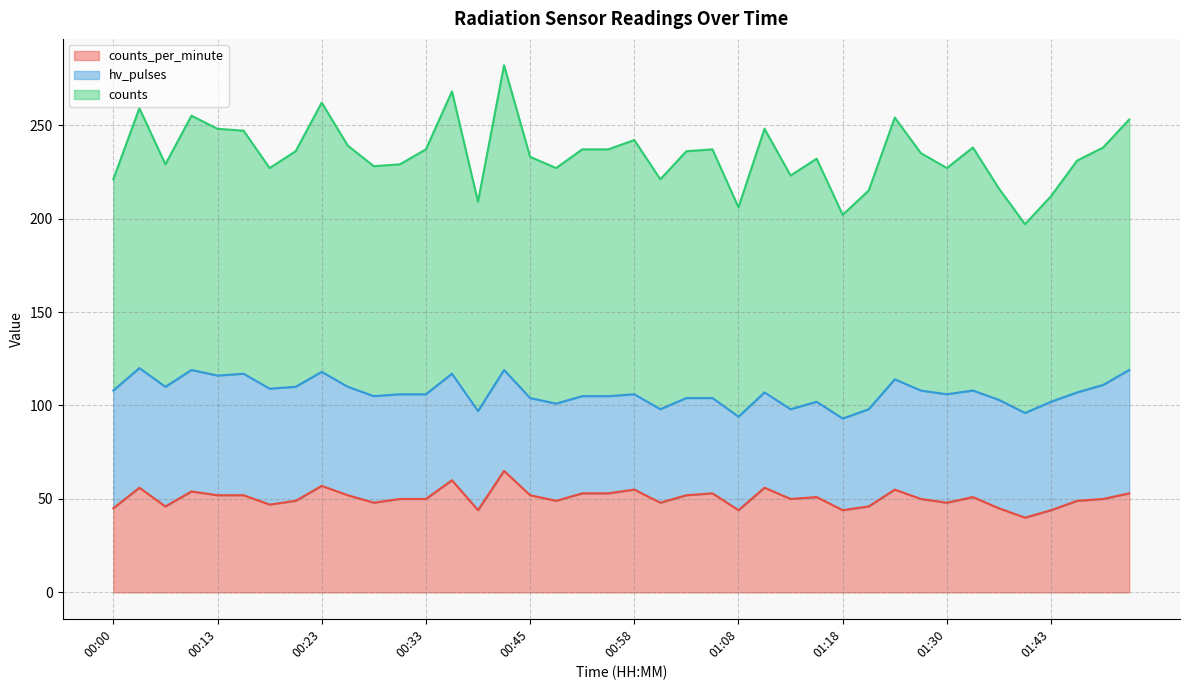

True or false: hv_pulses has more than 1 points higher than both neighbors.

True